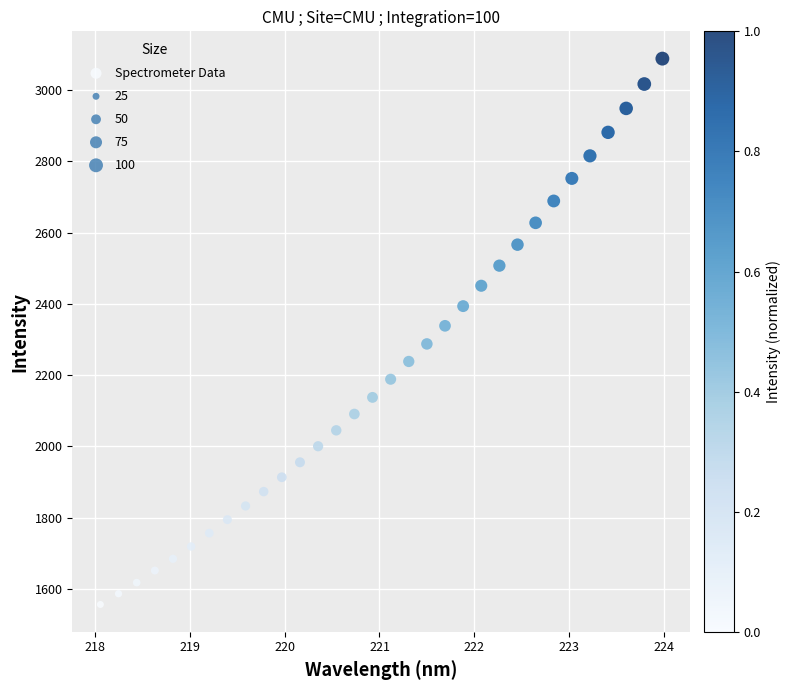

What is the range of X values (max minus min)?

5.9